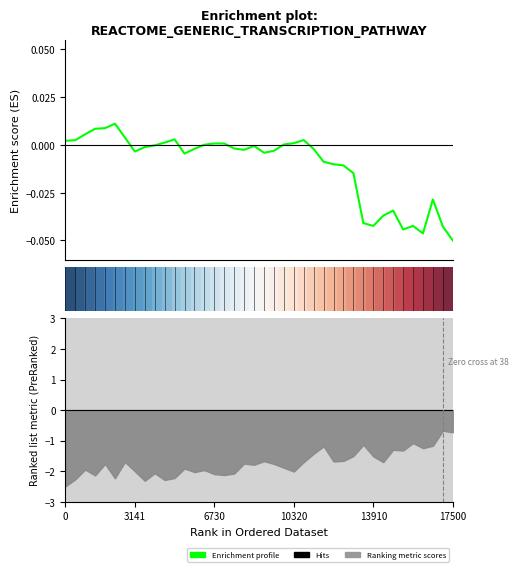

What is the sum of all Enrichment profile values?

-0.4